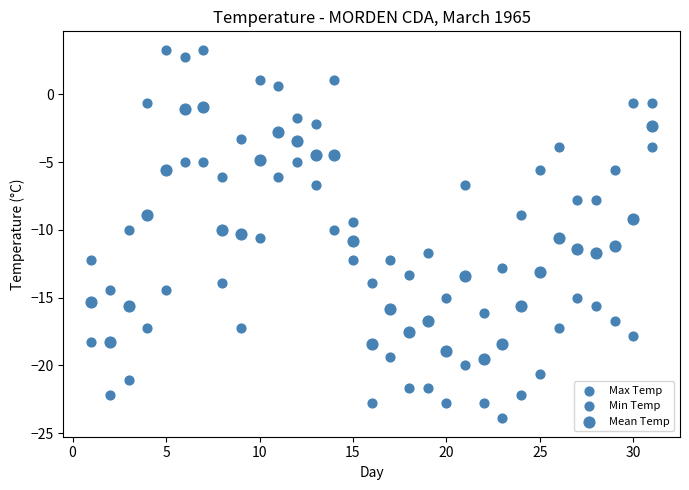

How many data points are displayed?

93